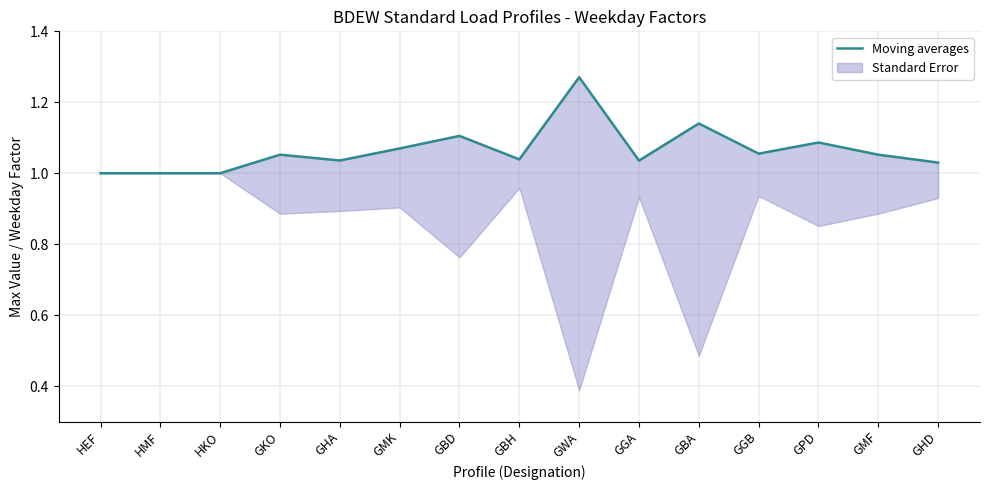

Is this an area chart (filled region under the line)?

No